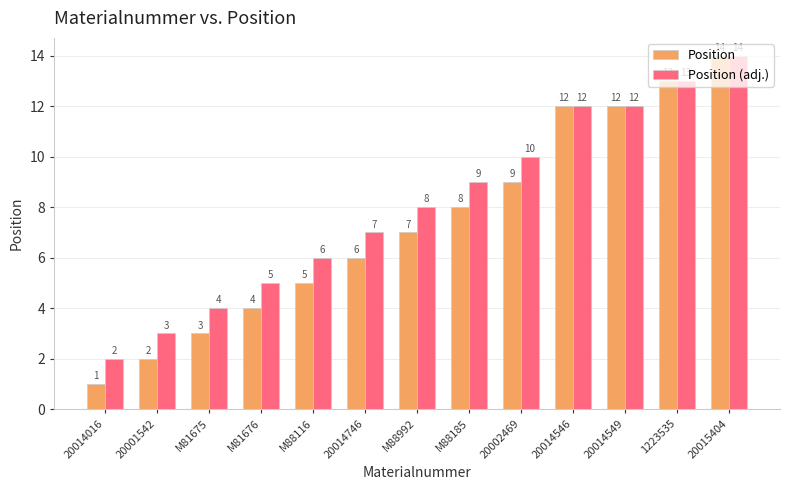

Rank the series at M81676 from lowest to highest value.

Position, Position (adj.)